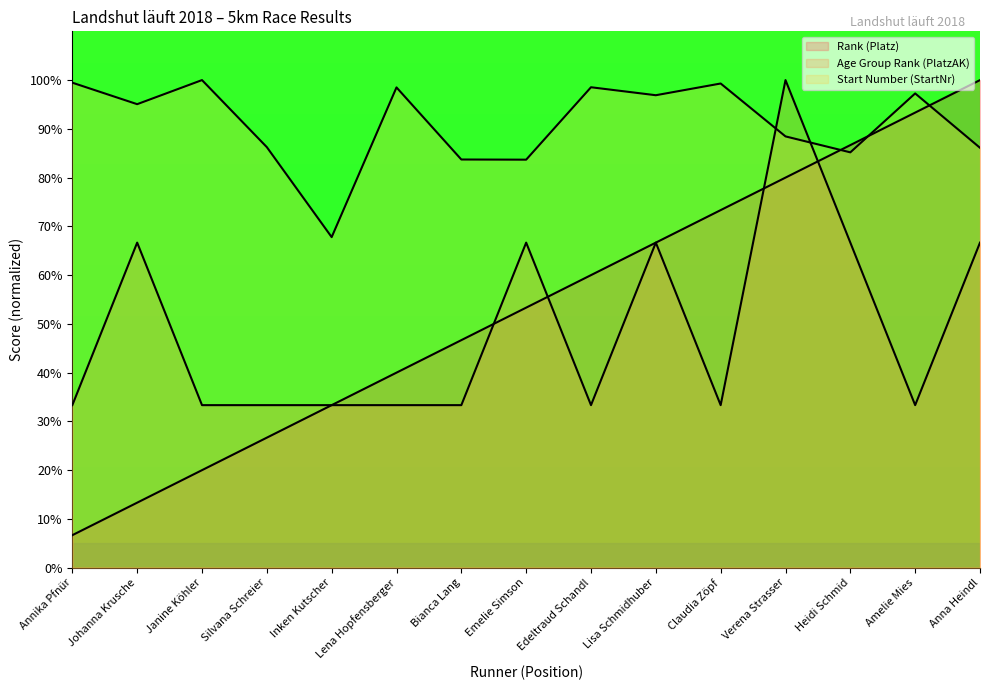

True or false: Start Number (StartNr) has a value of 88.5 at Verena Strasser.

True